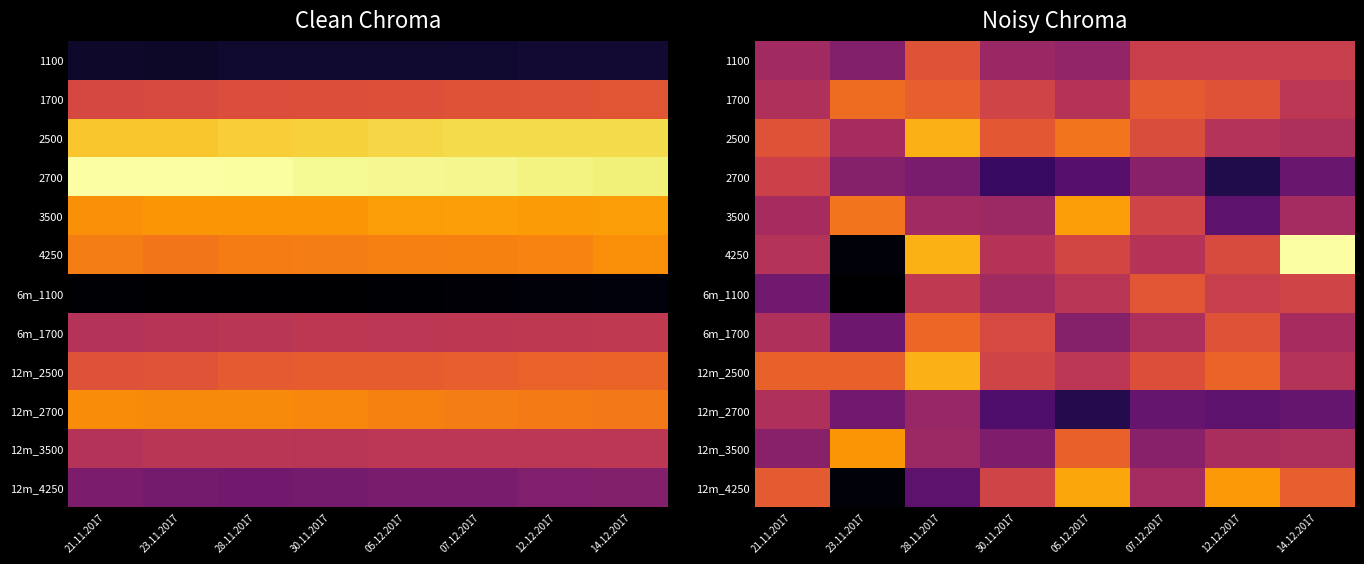

What is the difference between the 12m_2500 values at 14.12.2017 and 28.11.2017?

54